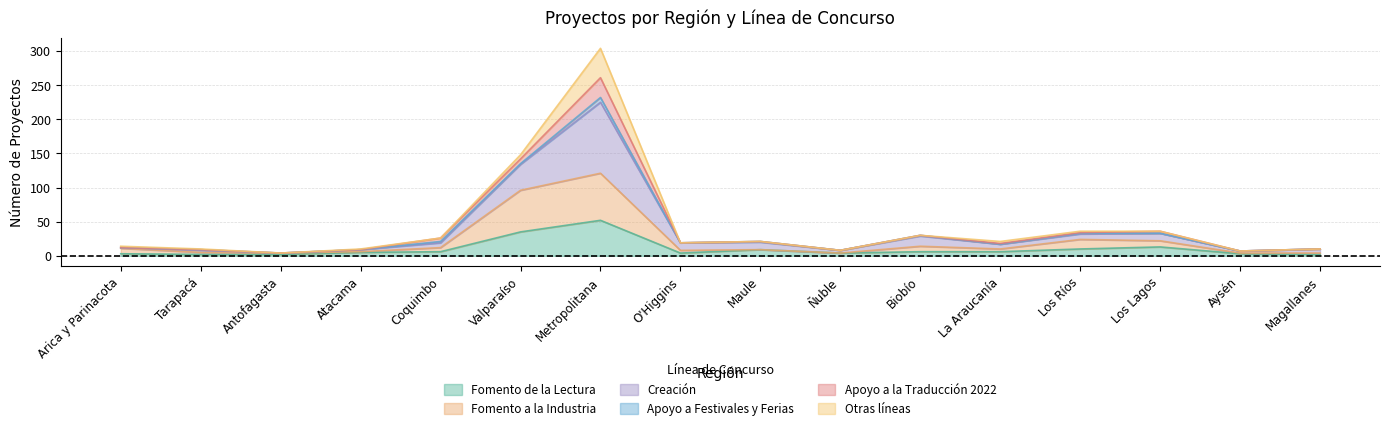

What are all the series names shown in the legend?

Fomento de la Lectura, Fomento a la Industria, Creación, Apoyo a Festivales y Ferias, Apoyo a la Traducción 2022, Otras líneas